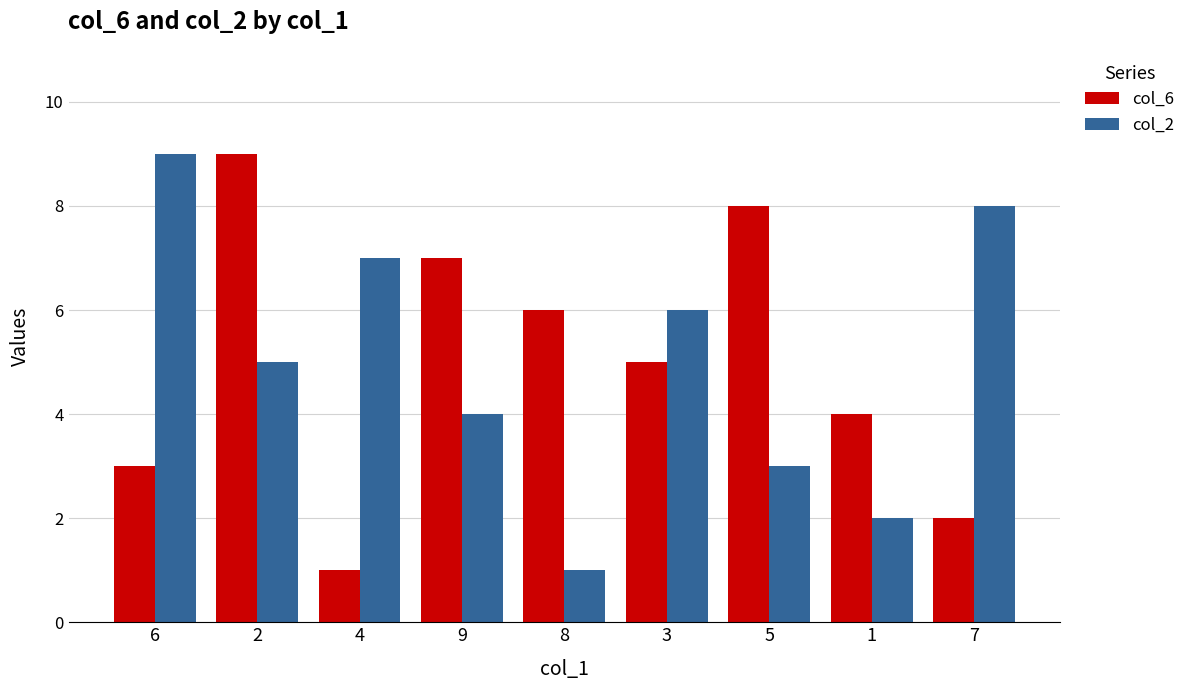

Reading right to left, extract all data points from this chart.

col_6: 7=2	1=4	5=8	3=5	8=6	9=7	4=1	2=9	6=3
col_2: 7=8	1=2	5=3	3=6	8=1	9=4	4=7	2=5	6=9